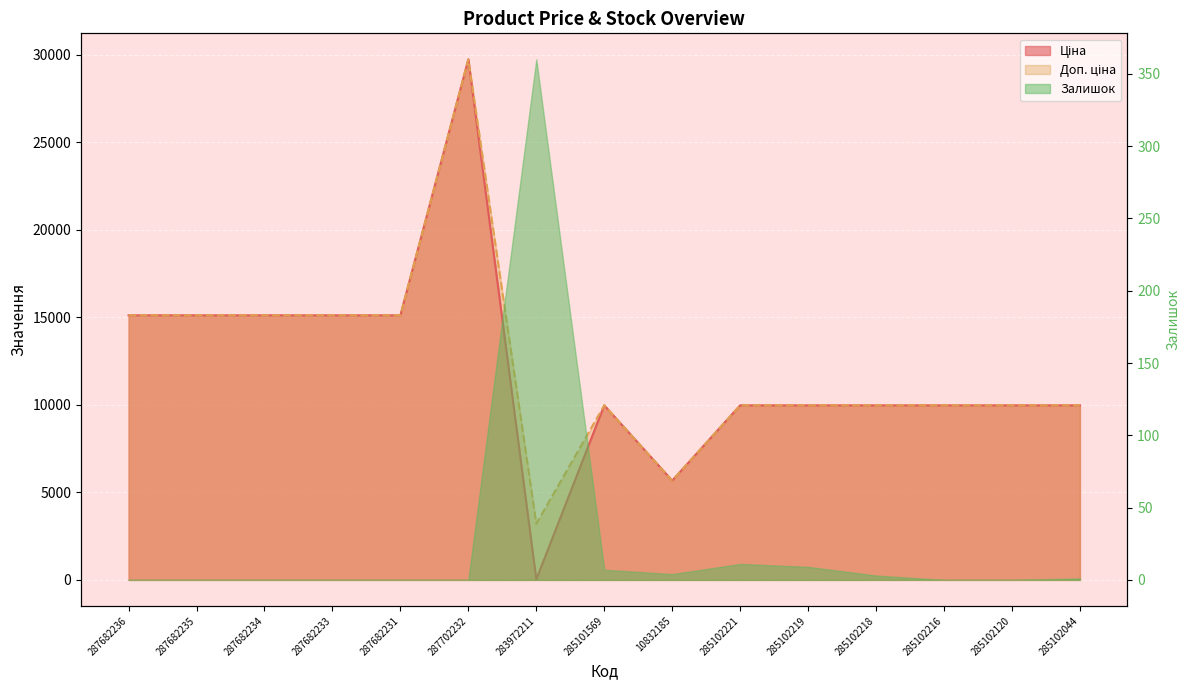

Which series has the largest total across all categories?

Доп. ціна